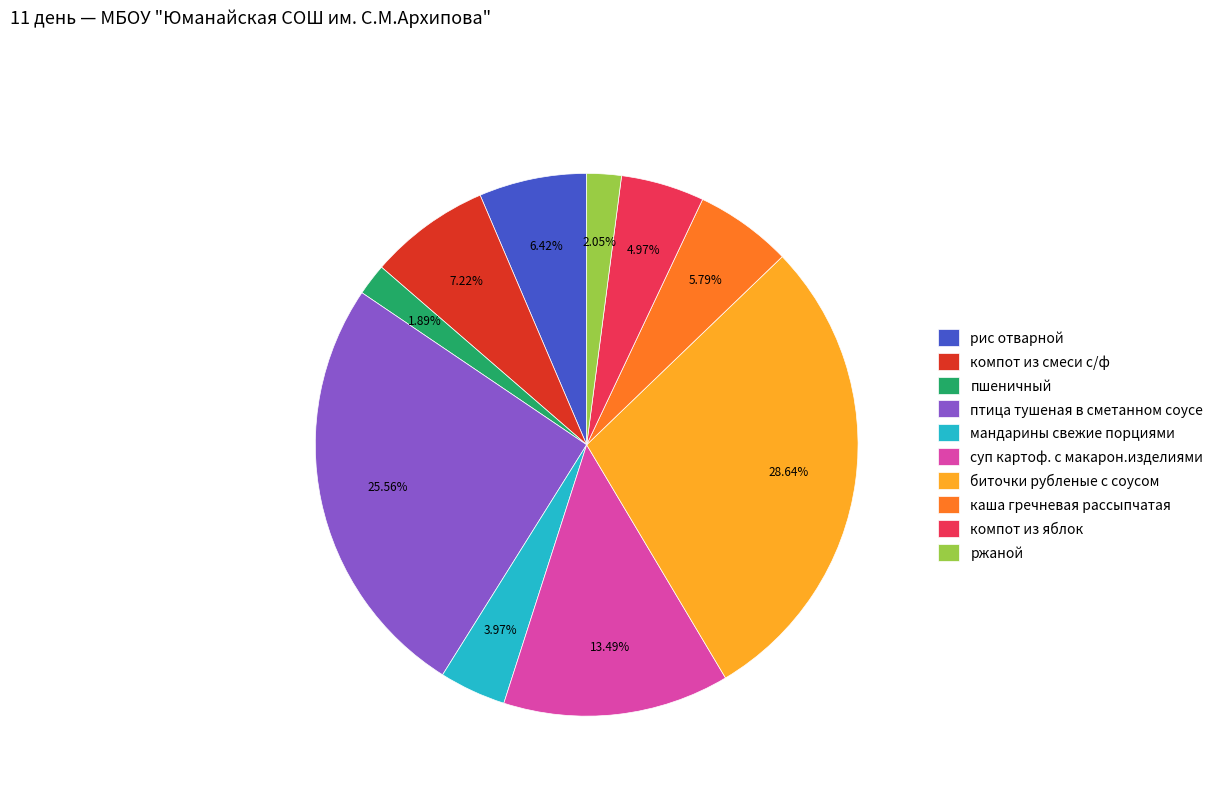

Which category has the biggest portion of the pie?

биточки рубленые с соусом